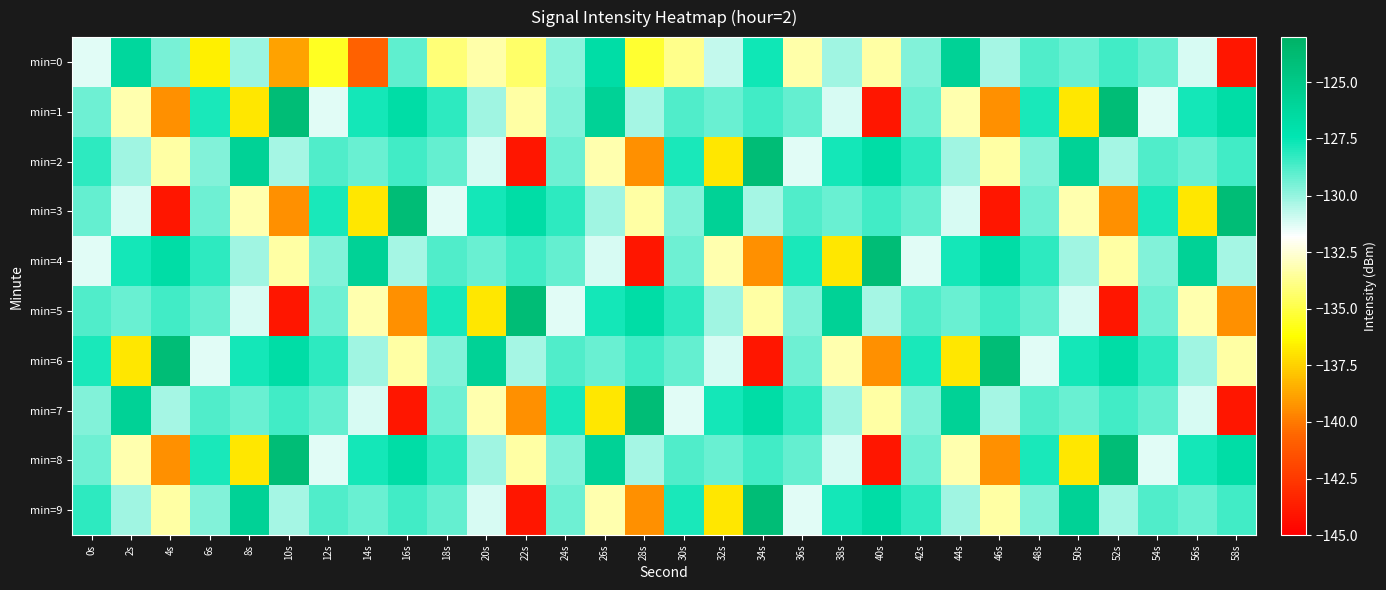

Which series has the largest range (max minus min)?

min=1